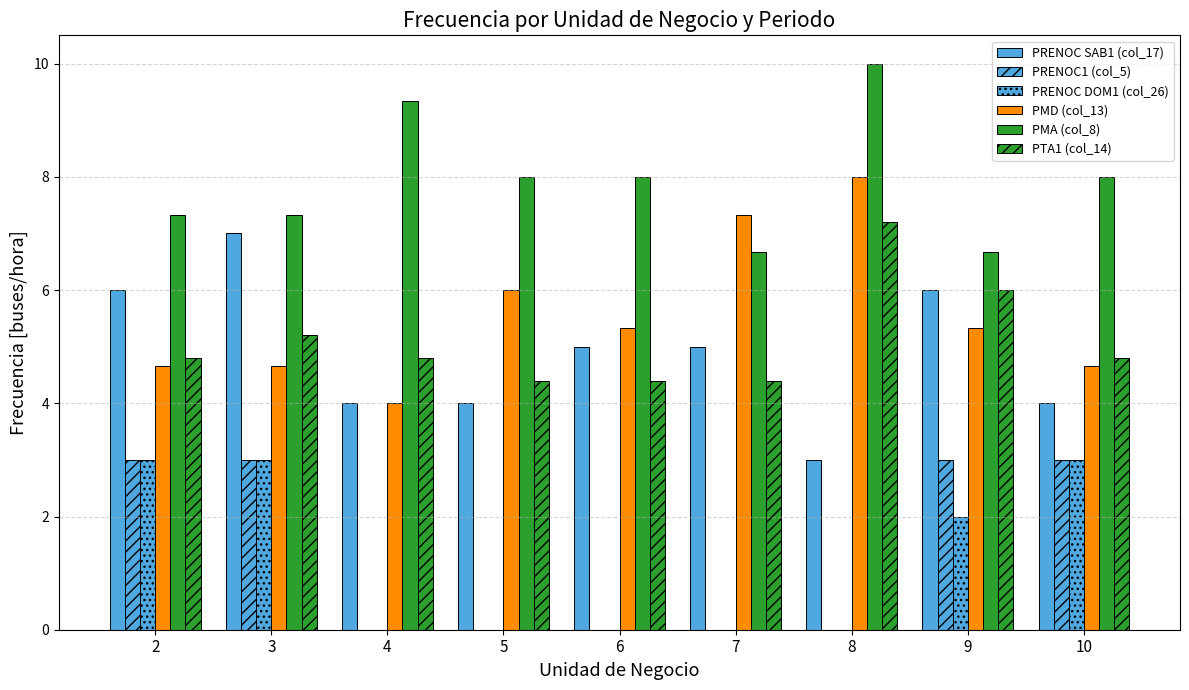

What is the difference between the PRENOC SAB1 (col_17) values at 10 and 2?

2.0